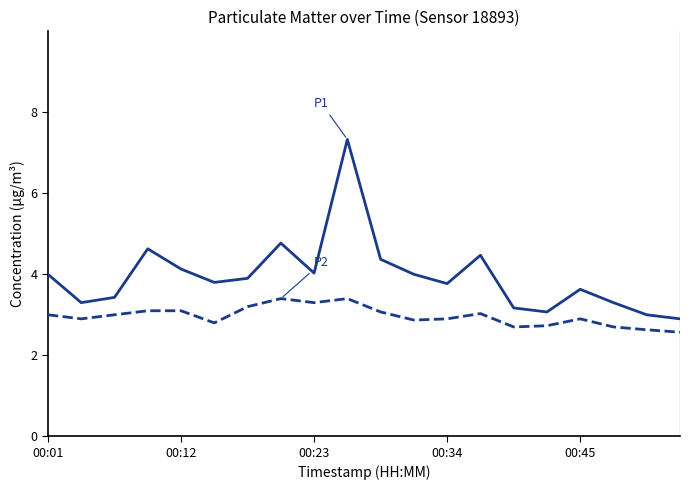

What is the smallest value displayed?

2.6